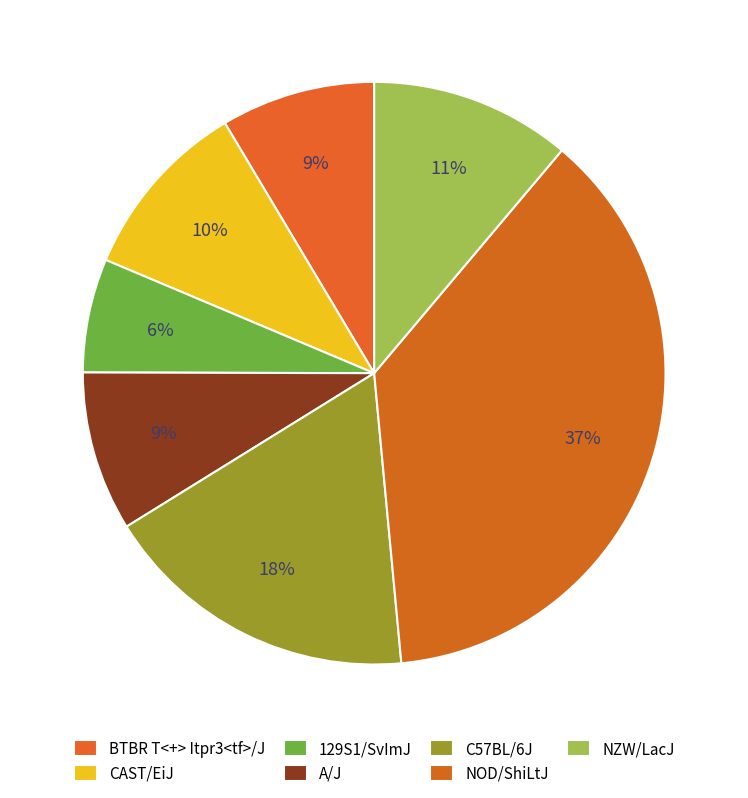

What percentage is the BTBR T<+> Itpr3<tf>/J slice, to the nearest percent?

9%